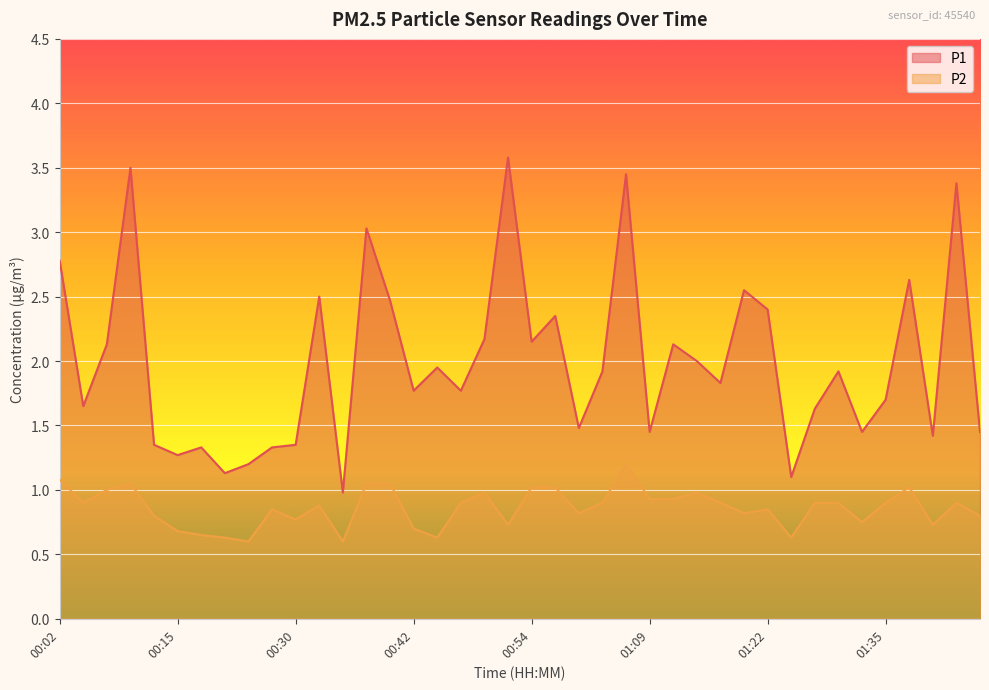

At which category does P1 reach its first local peak?

00:10